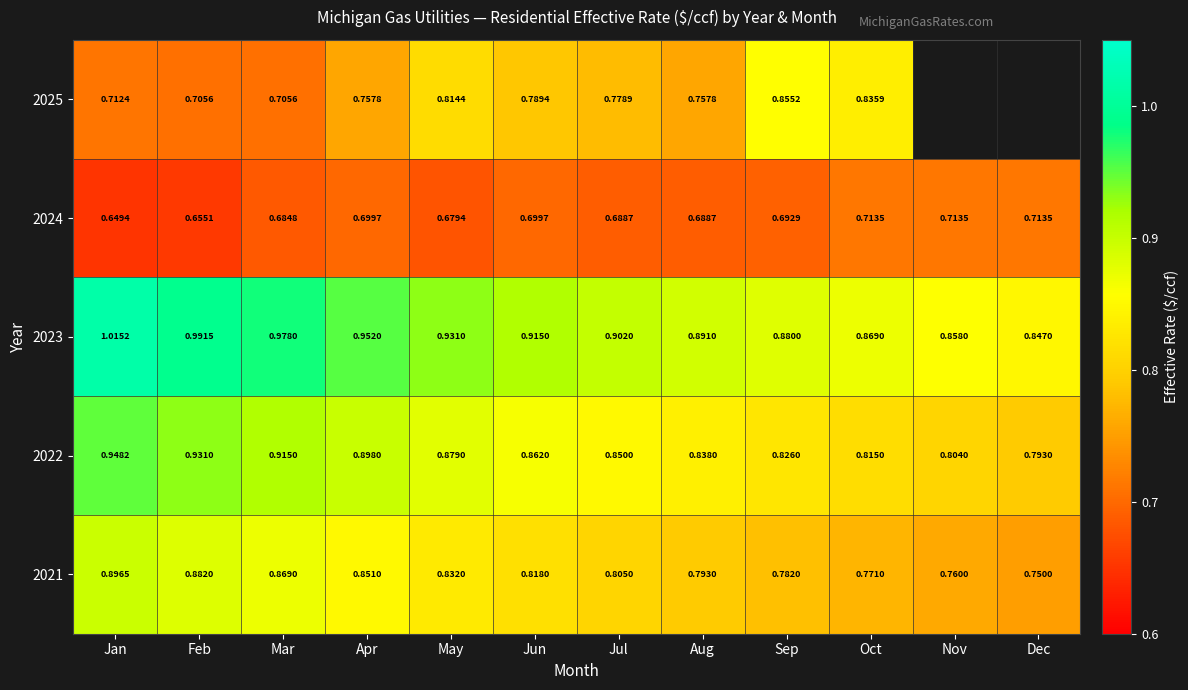

True or false: 2023 has a value of 1.6 at May.

False